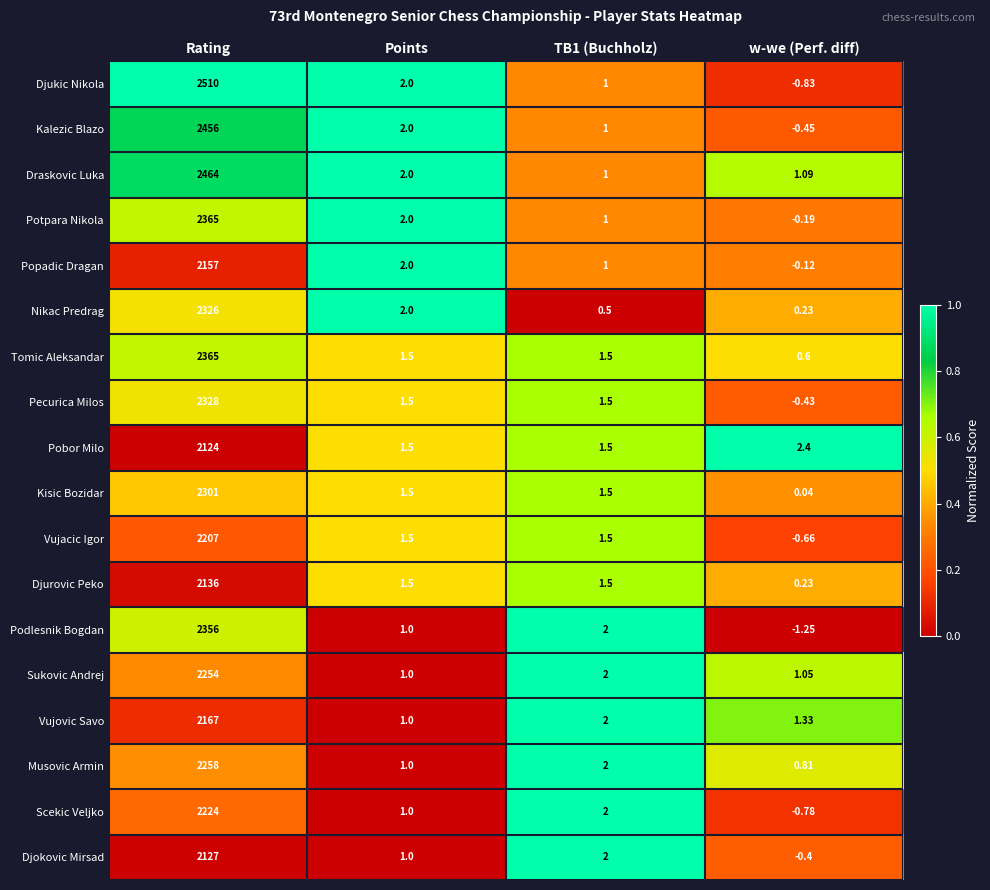

Which series changed the most between Rating and w-we (Perf. diff)?

Djukic Nikola